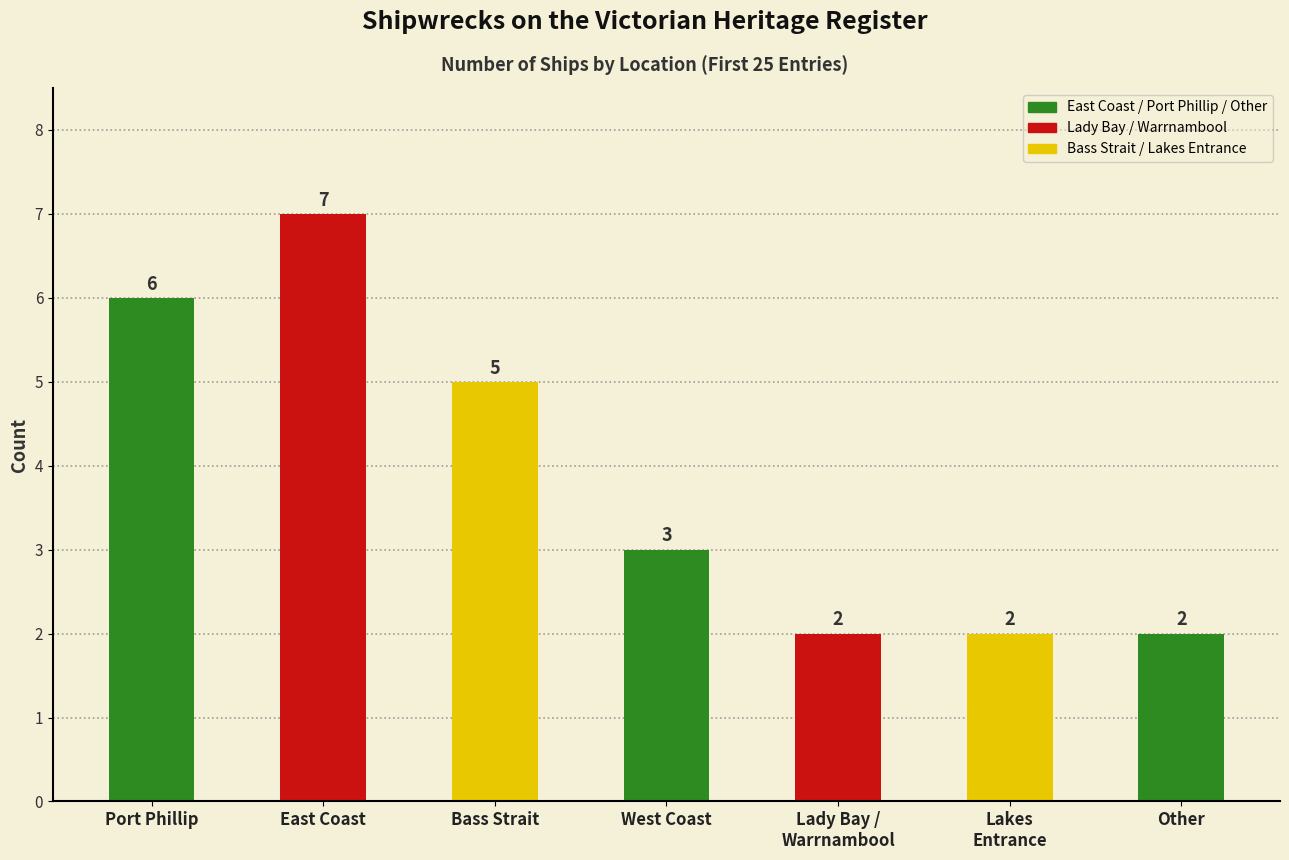

What is the smallest value displayed?

2